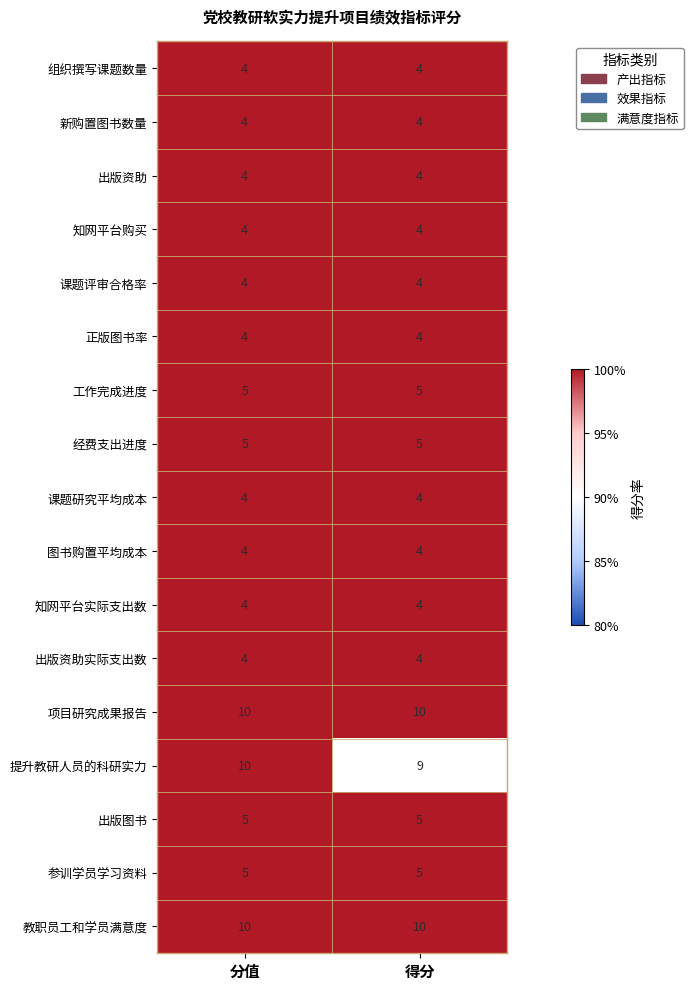

Is it true that 提升教研人员的科研实力 equals 6 at 得分?

False